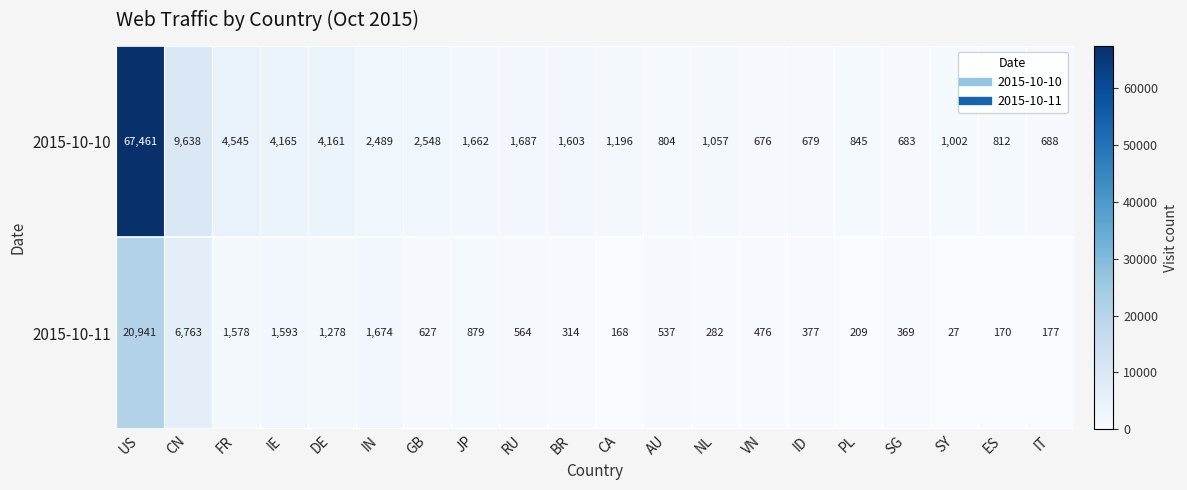

Between BR and AU, which series saw the biggest shift?

2015-10-10